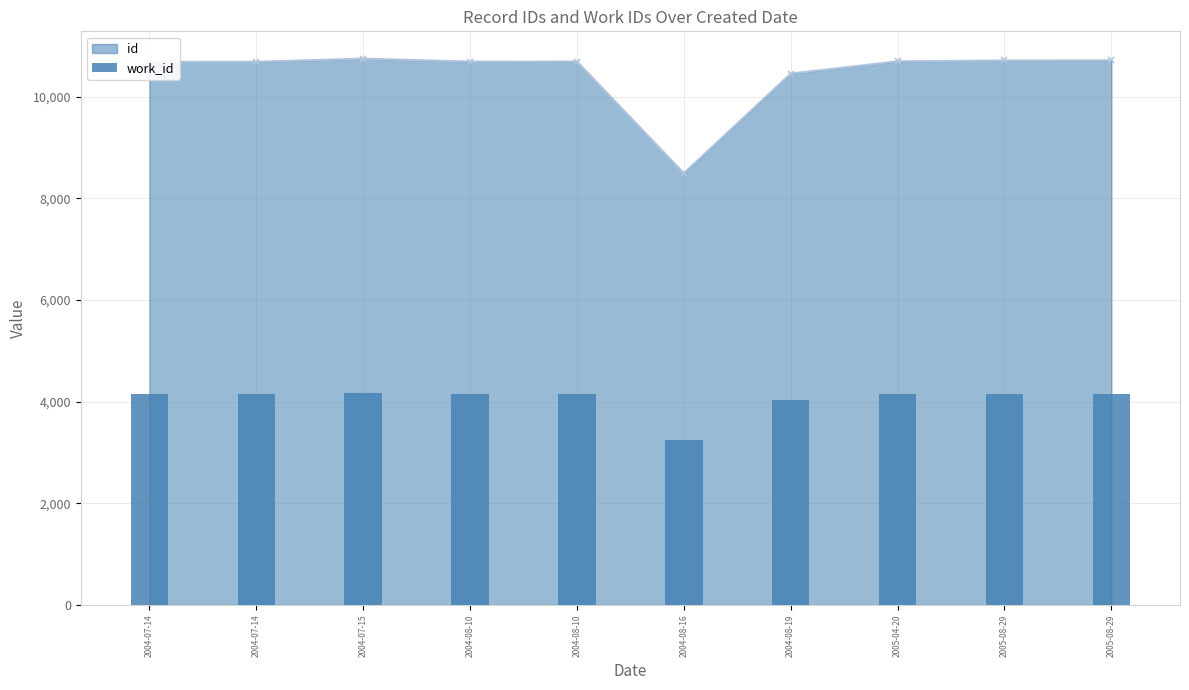

How many data points does each series have?

10